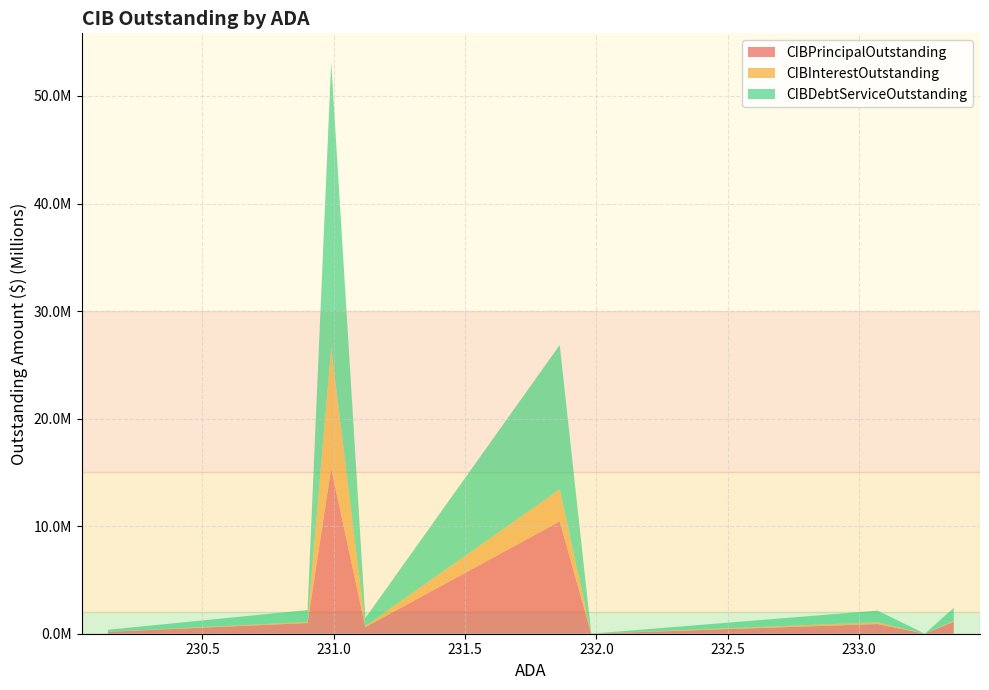

What are all the series names shown in the legend?

CIBPrincipalOutstanding, CIBInterestOutstanding, CIBDebtServiceOutstanding